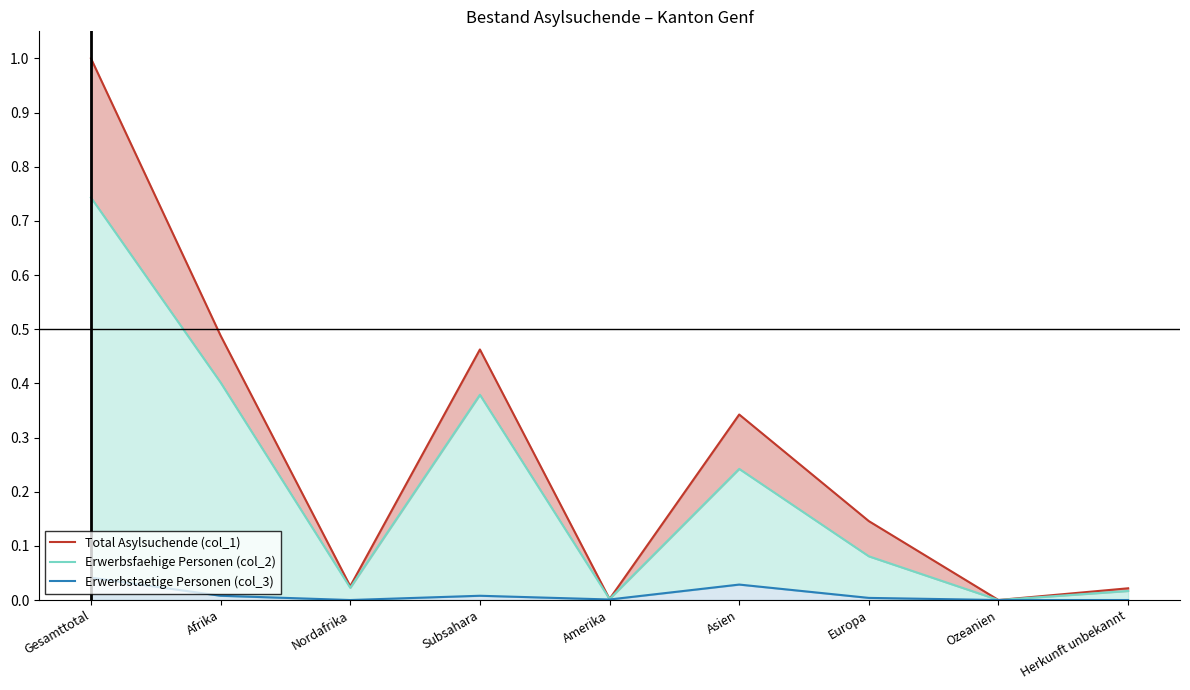

Which has a higher value, Gesamttotal or Subsahara?

Gesamttotal